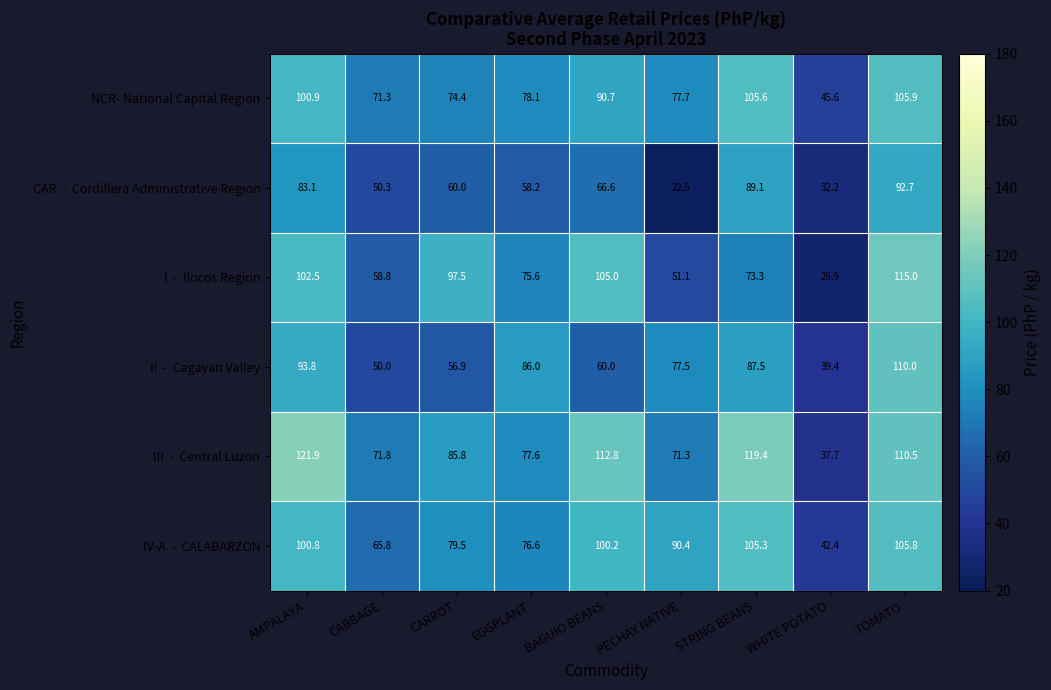

What is the minimum value shown in the chart?

22.5